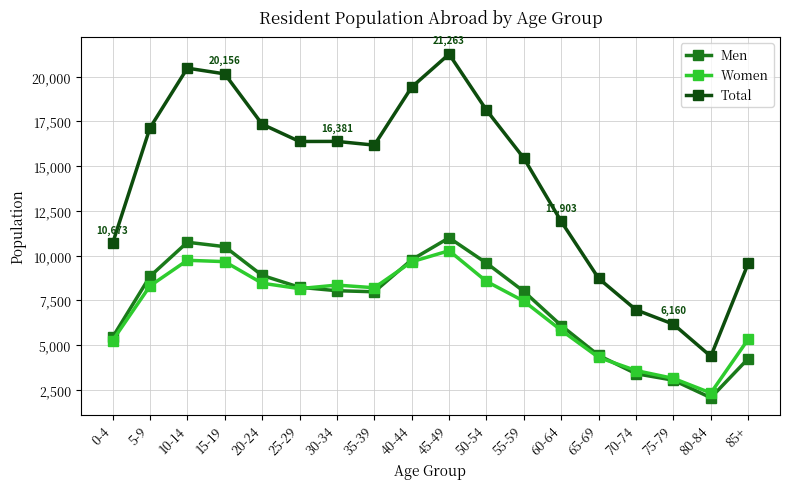

At which label does Women reach its peak?

45-49